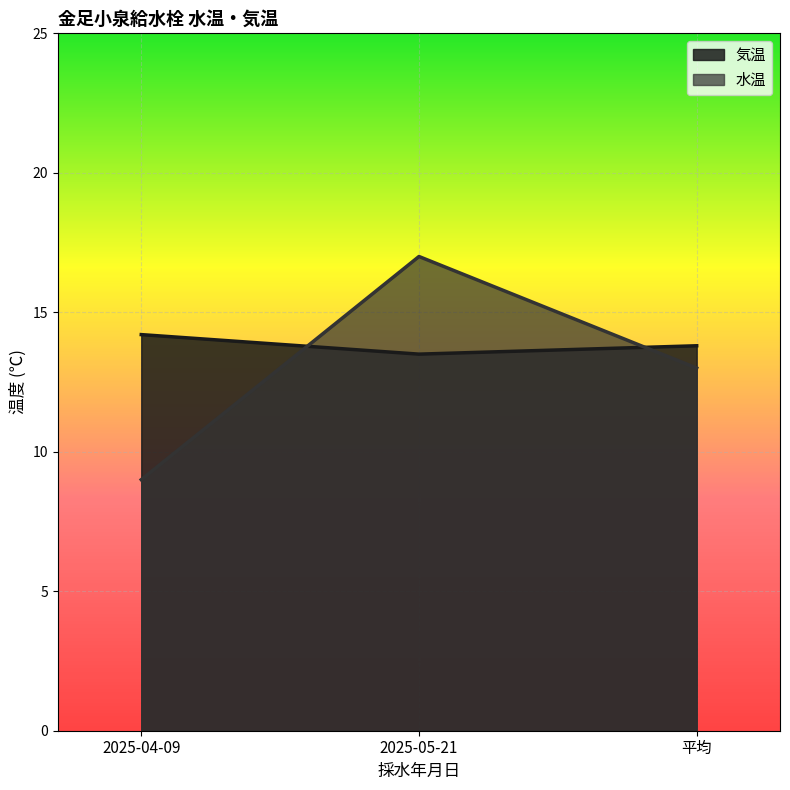

Rank the series by their maximum value, from highest to lowest.

水温, 気温